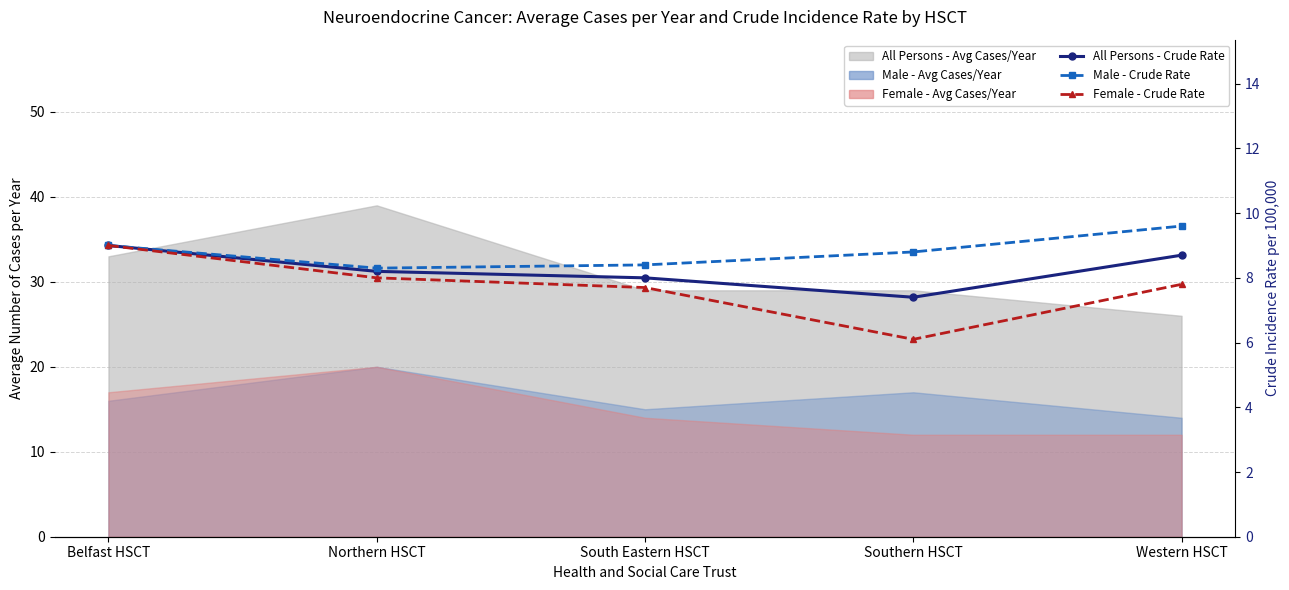

The value of All Persons - Crude Rate at Belfast HSCT is 12.9. True or false?

False